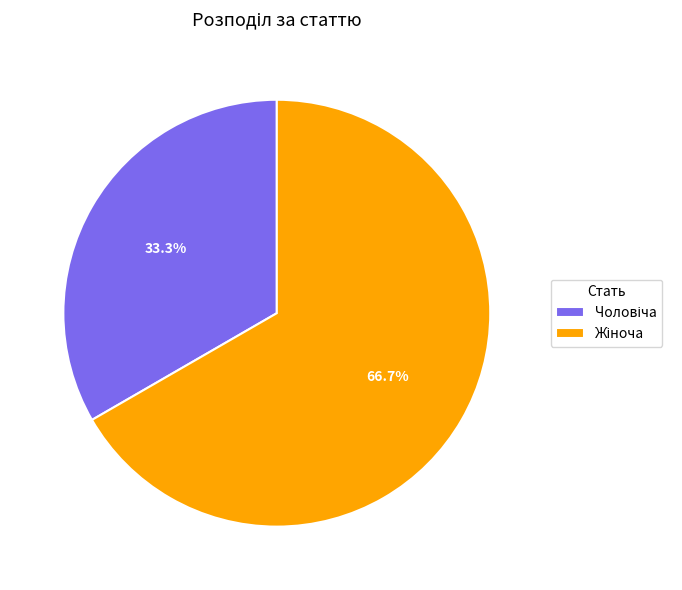

Is there a majority slice in this chart?

Yes